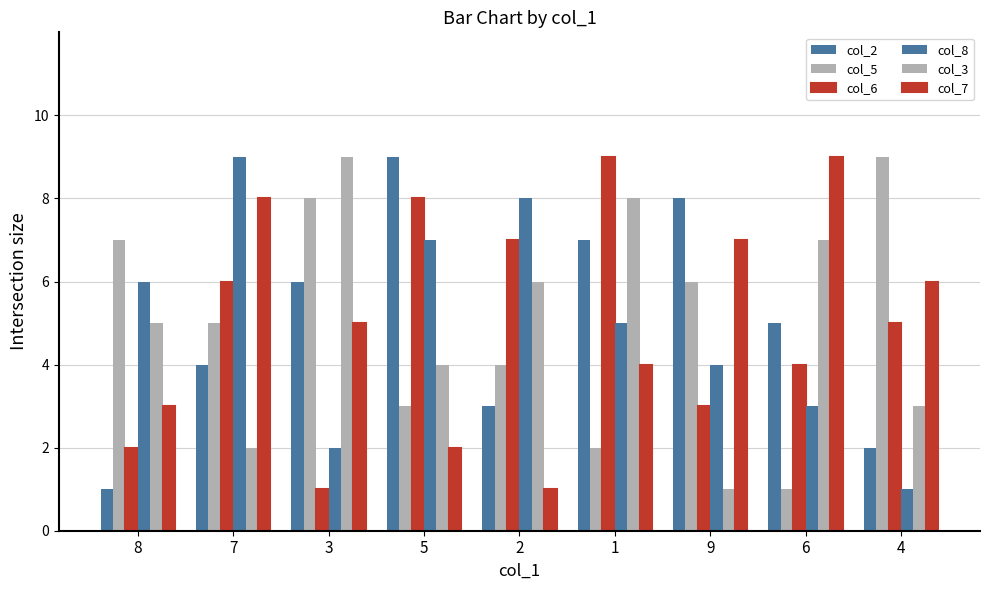

What is the value of the col_3 bar at the 4th from the left?

4